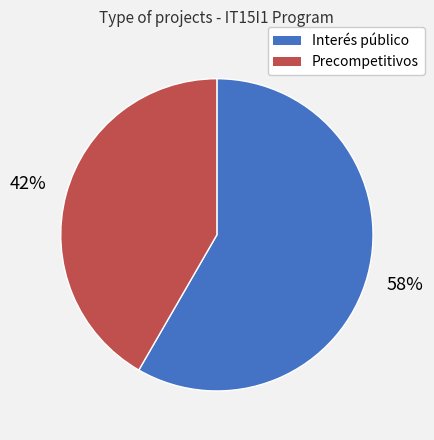

Is Interés público the majority of the pie?

Yes